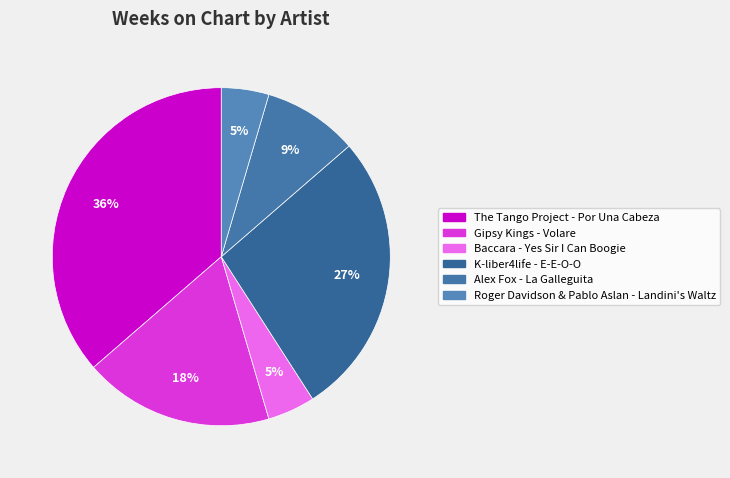

Which has a higher value, Gipsy Kings - Volare or Baccara - Yes Sir I Can Boogie?

Gipsy Kings - Volare